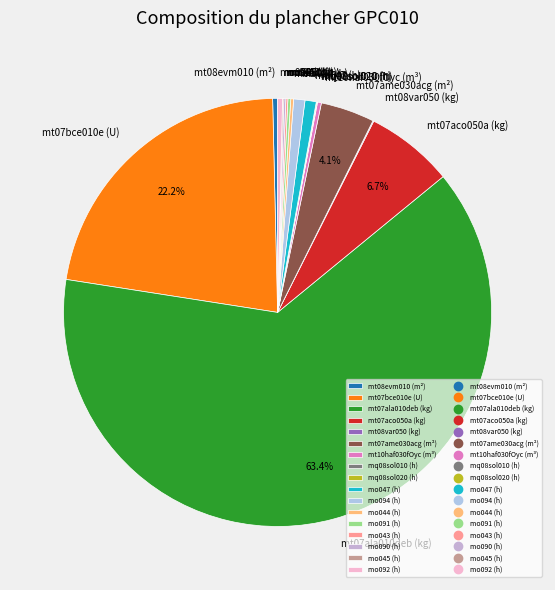

Is it true that mo047 (h) is 1% of the pie?

True